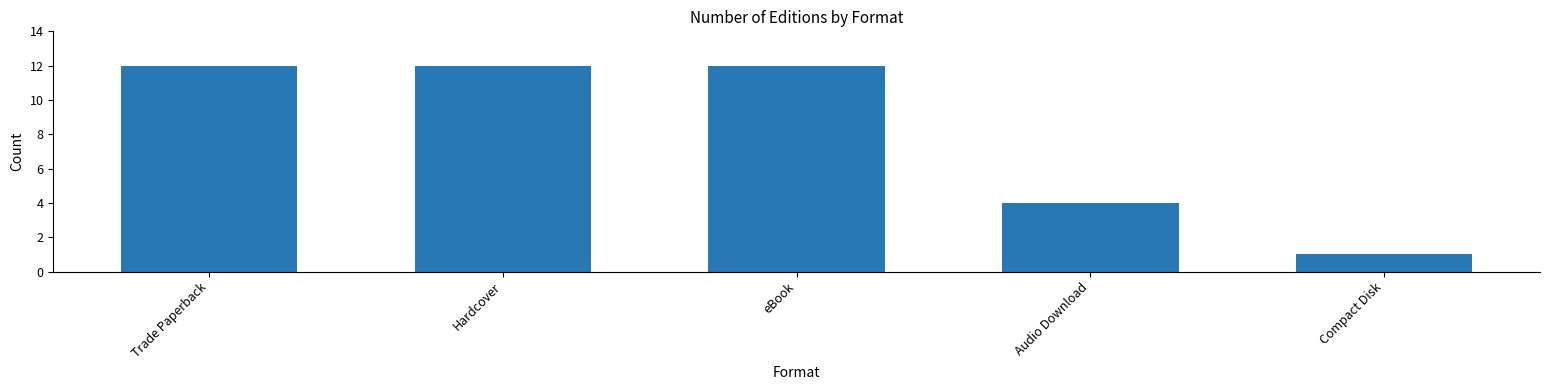

Which label corresponds to the smallest value in the chart?

Compact Disk